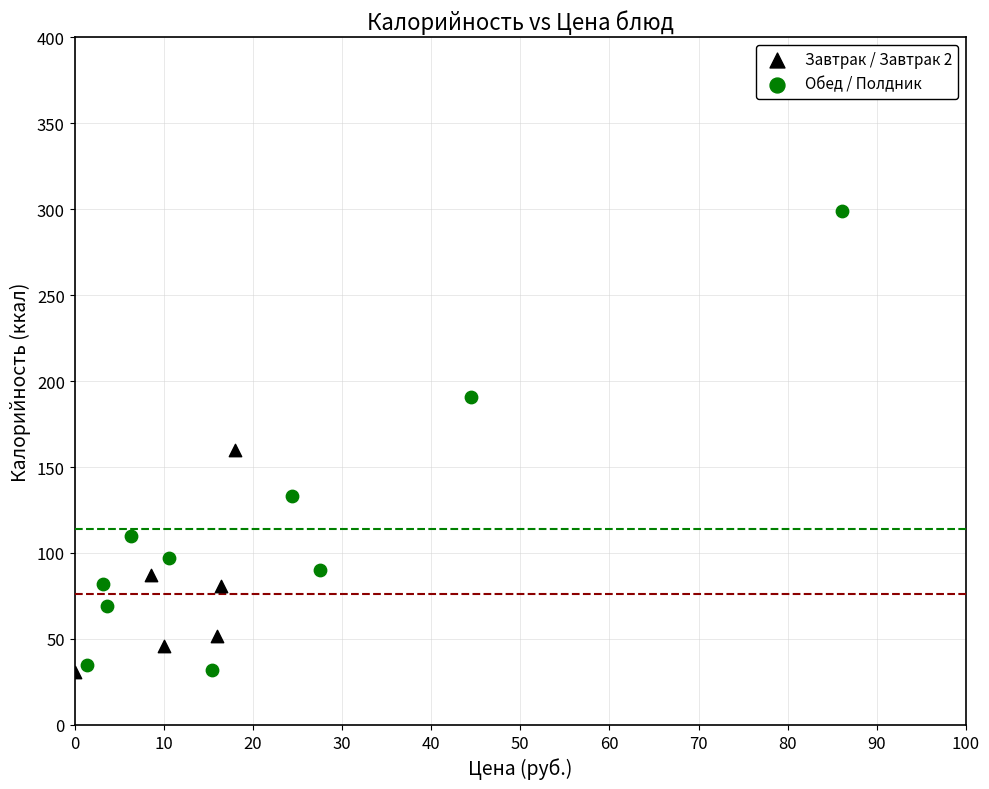

Which series reaches the maximum Y coordinate?

Обед / Полдник